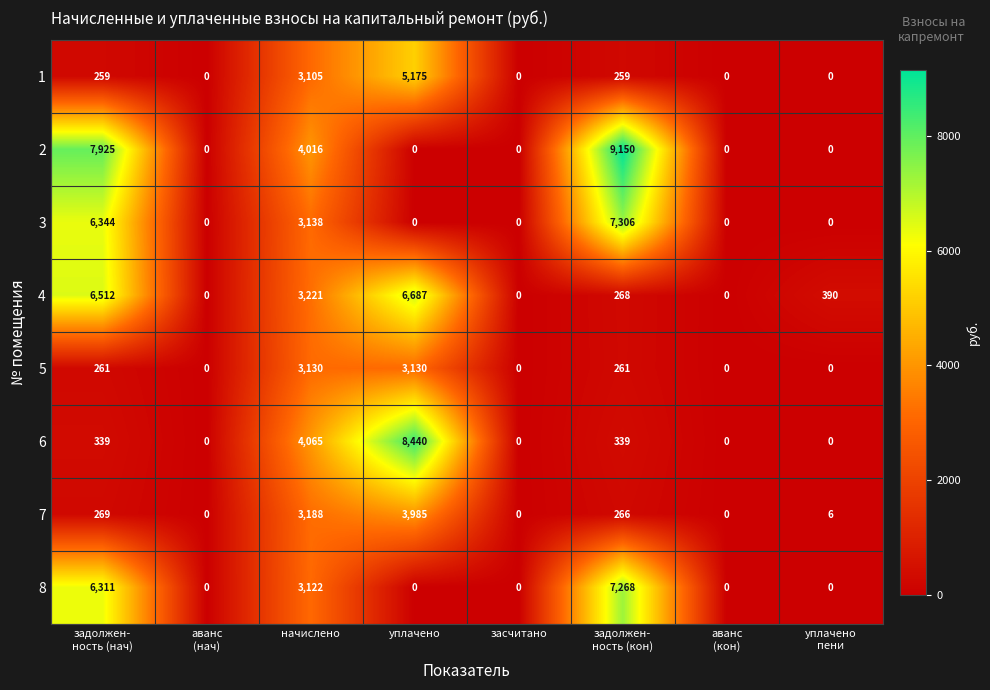

Rank the series at начислено from lowest to highest value.

1, 8, 5, 3, 7, 4, 2, 6